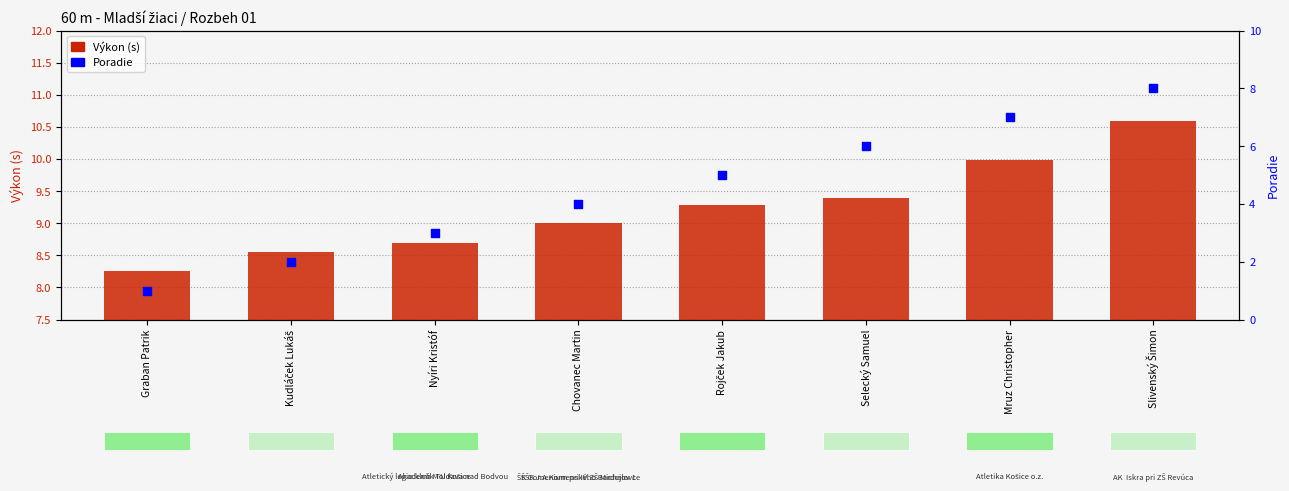

What are all the series names shown in the legend?

Výkon (s), Poradie